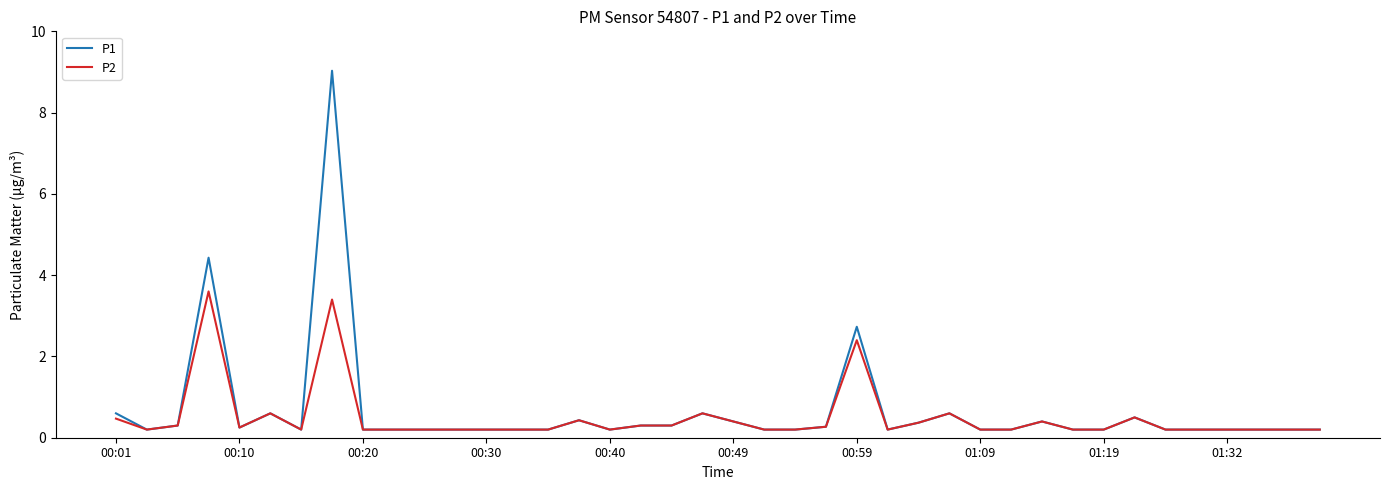

List the series in order of their peak value, lowest first.

P2, P1